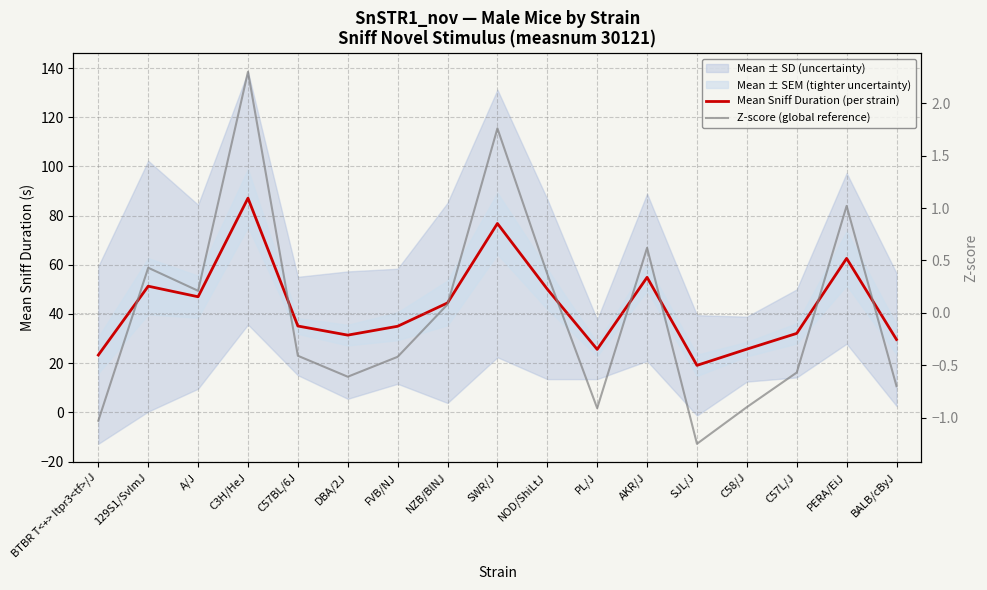

What value does the Z-score (global reference) series have at C58/J?

-0.9